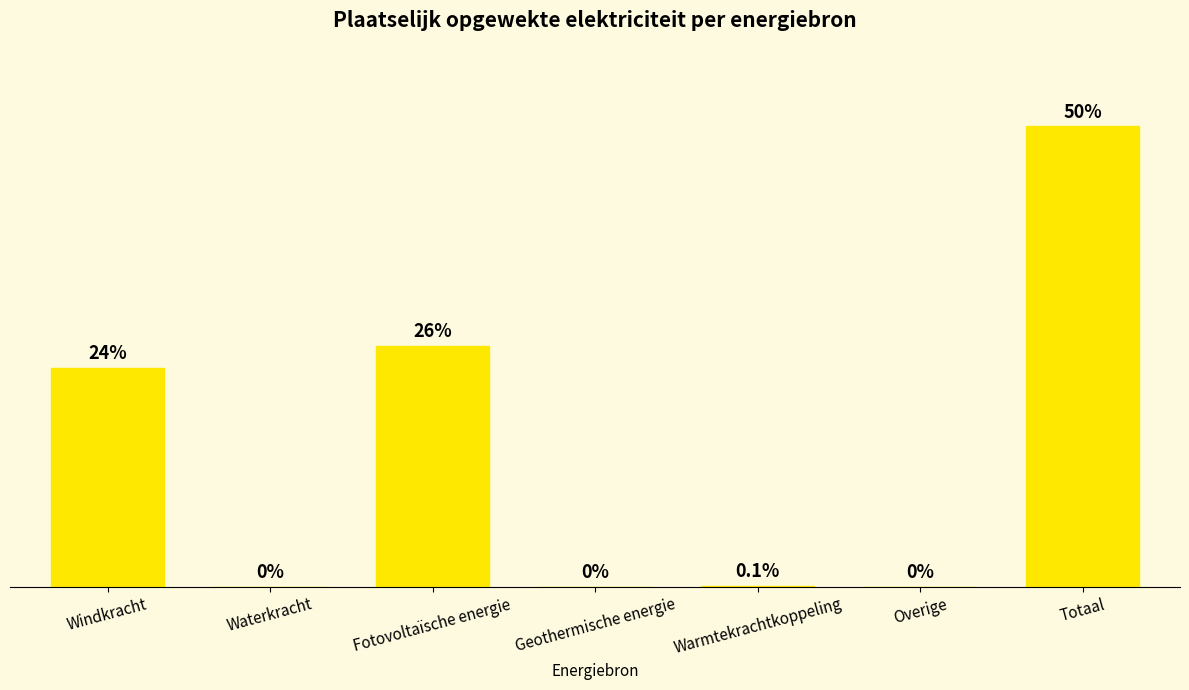

Between Waterkracht and Windkracht, which is larger?

Windkracht